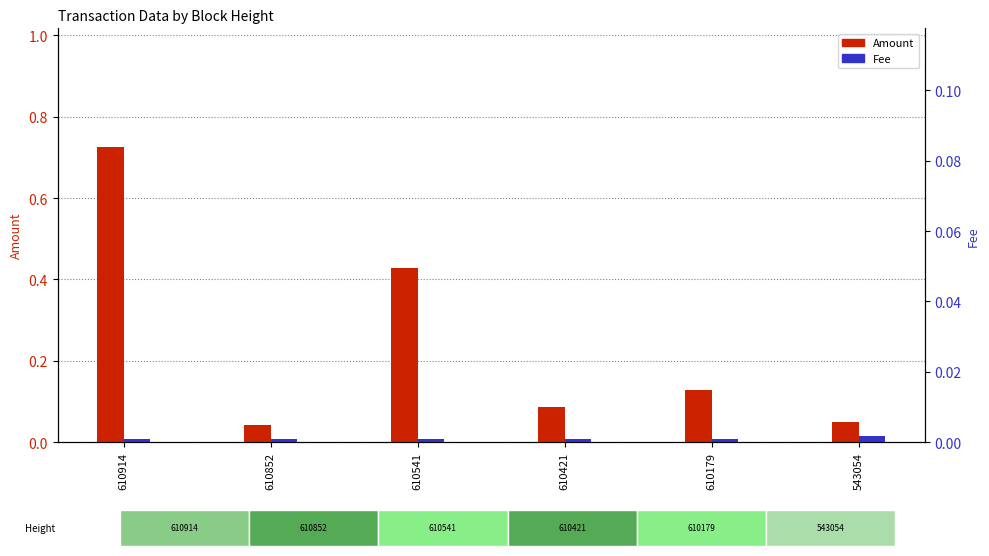

Reading left to right, transcribe all the data shown in this chart.

Amount: 0.7	0.0	0.4	0.1	0.1	0.1
Fee: 0.0	0.0	0.0	0.0	0.0	0.0